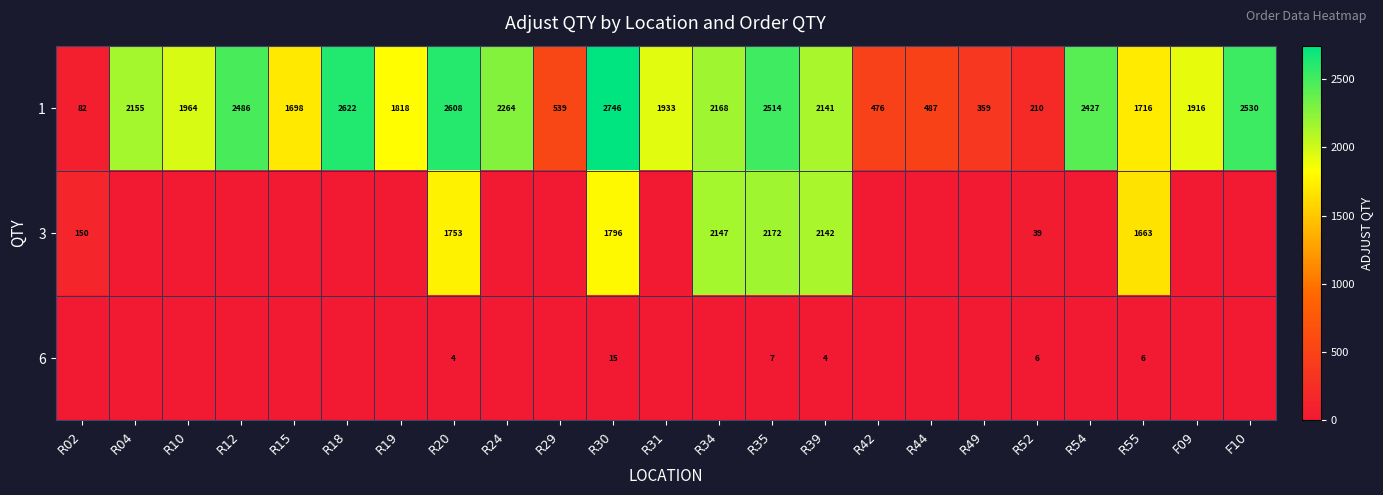

What is the difference between the second highest and second lowest values in the 1 series?

2412